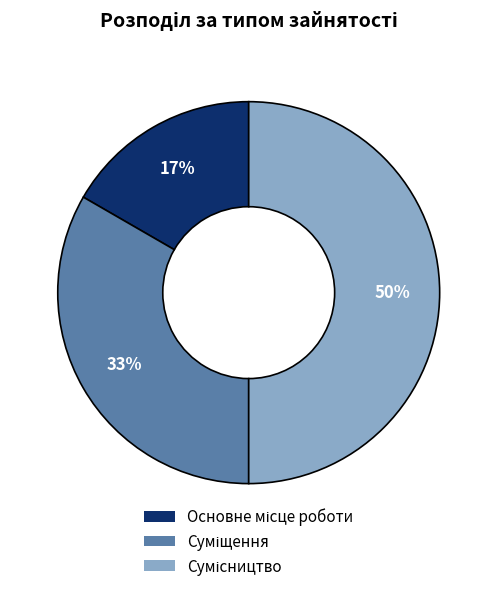

To the nearest percent, what is the average slice percentage?

33%